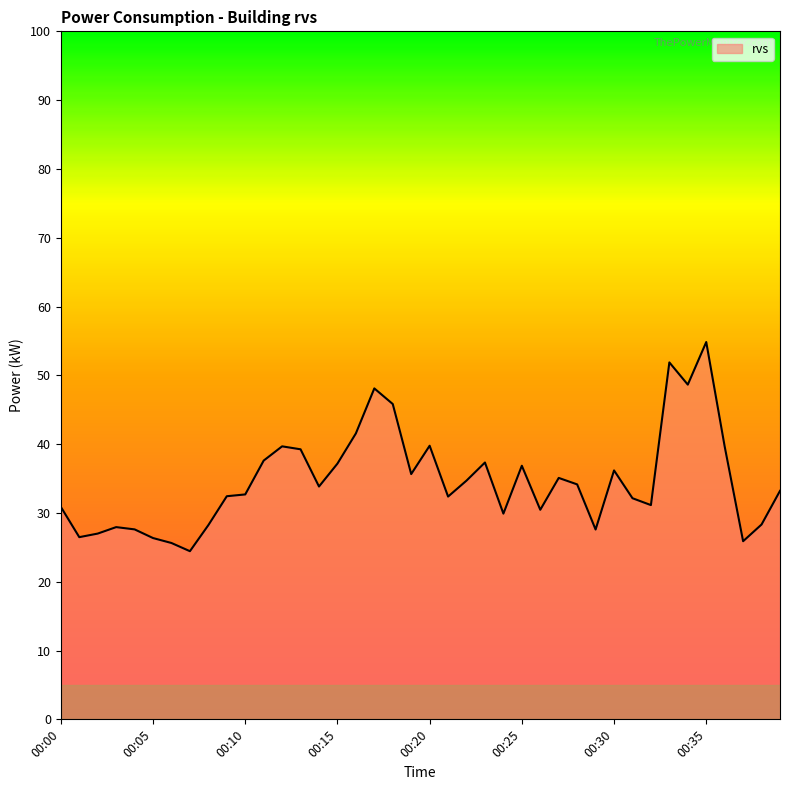

What is the difference between the maximum and minimum values?

30.4